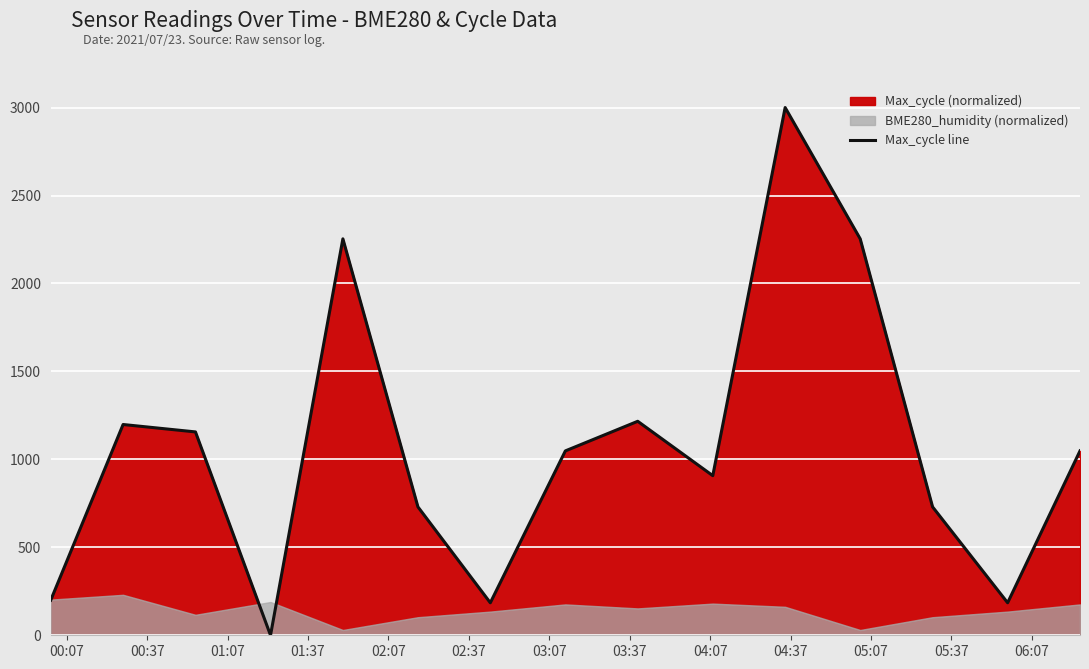

What is the difference between the maximum and second lowest values?

2815.2